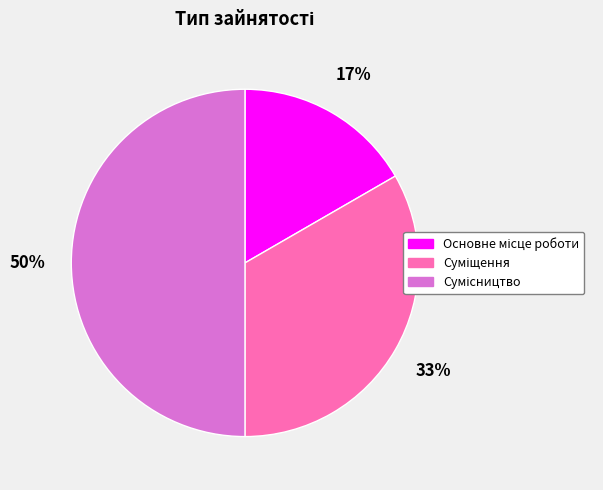

To the nearest percent, what is the average slice percentage?

33%